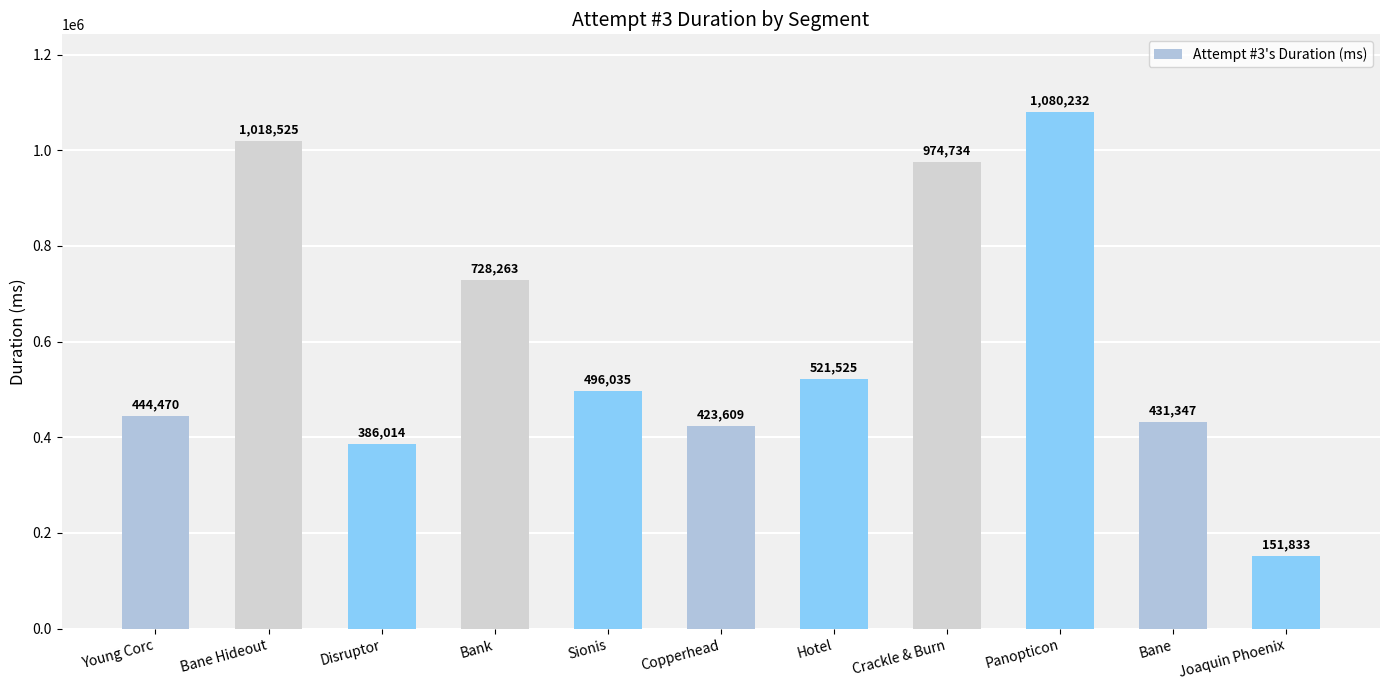

What position from the left is Copperhead?

6